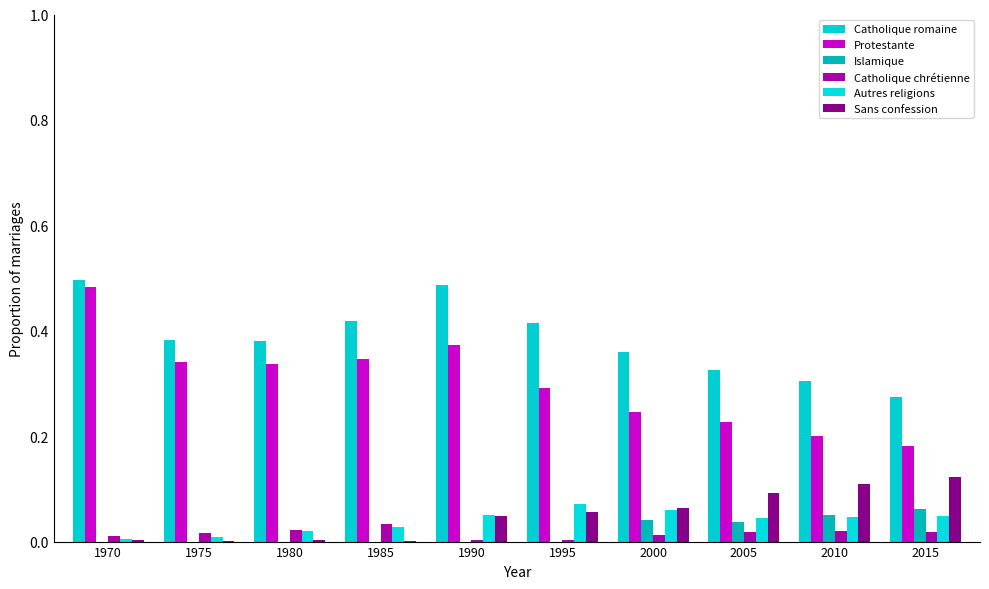

What are all the series names shown in the legend?

Catholique romaine, Protestante, Islamique, Catholique chrétienne, Autres religions, Sans confession